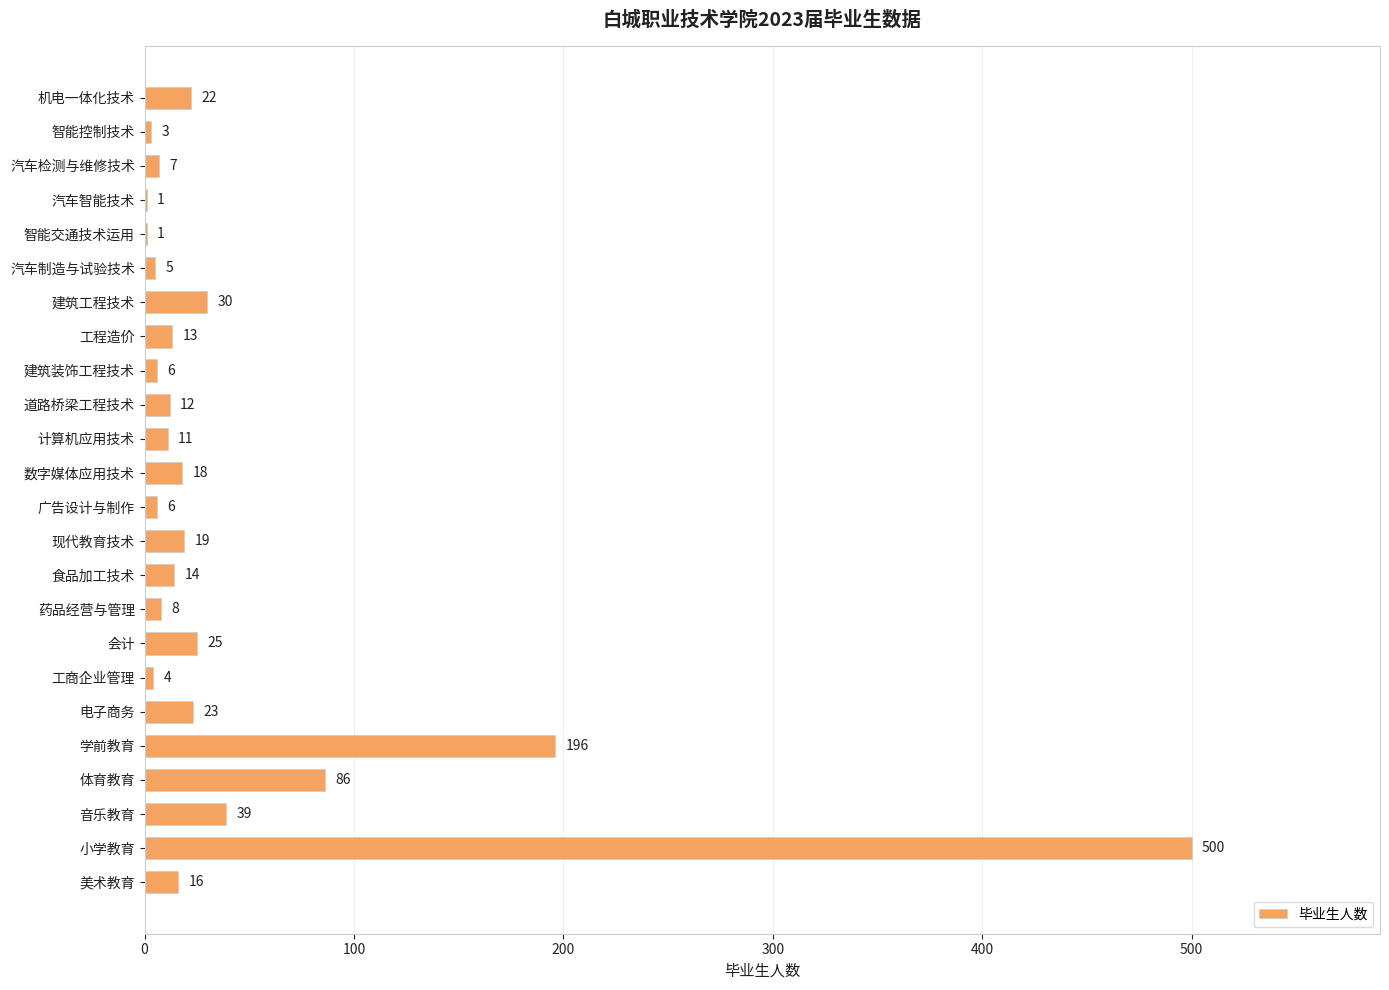

Count the number of categories in the chart.

24